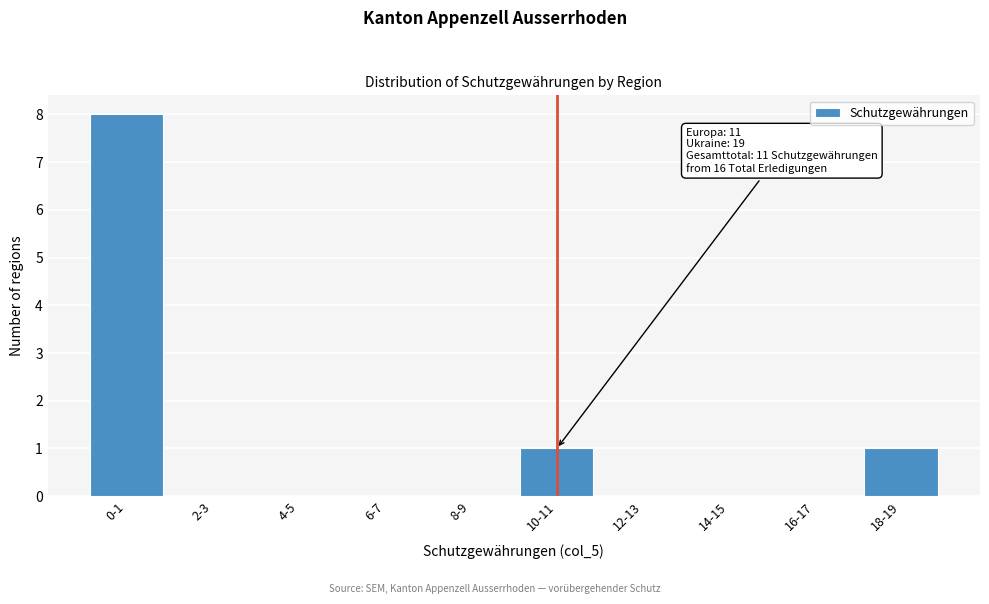

Reading left to right, what are all the values shown in this chart?

0-1=8	2-3=0	4-5=0	6-7=0	8-9=0	10-11=1	12-13=0	14-15=0	16-17=0	18-19=1